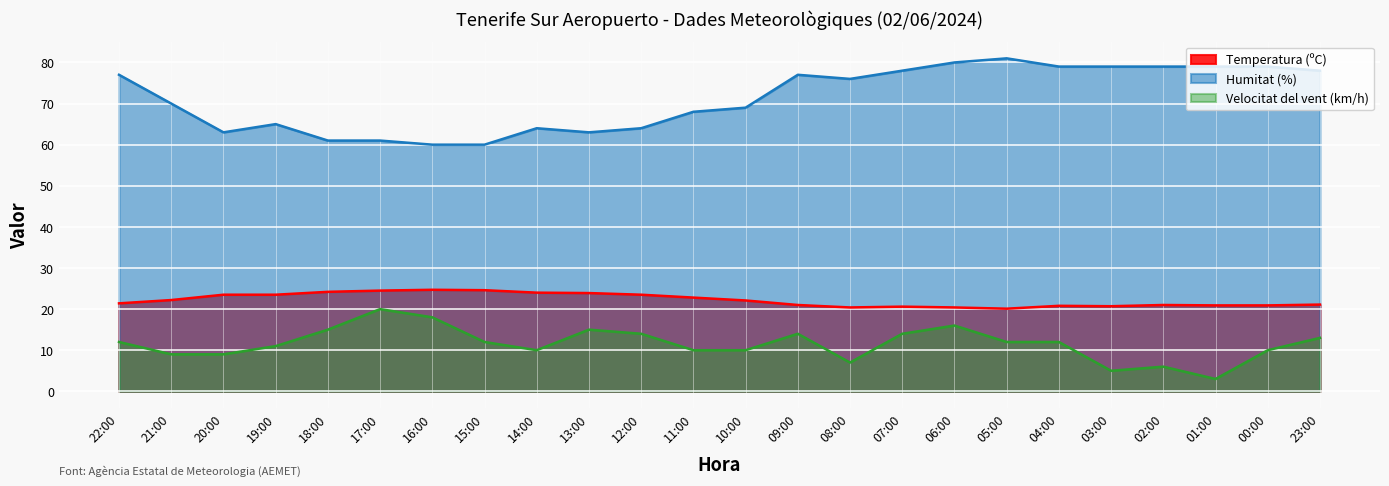

What is the value of the Temperatura (ºC) point at the 2nd from the left?

22.2